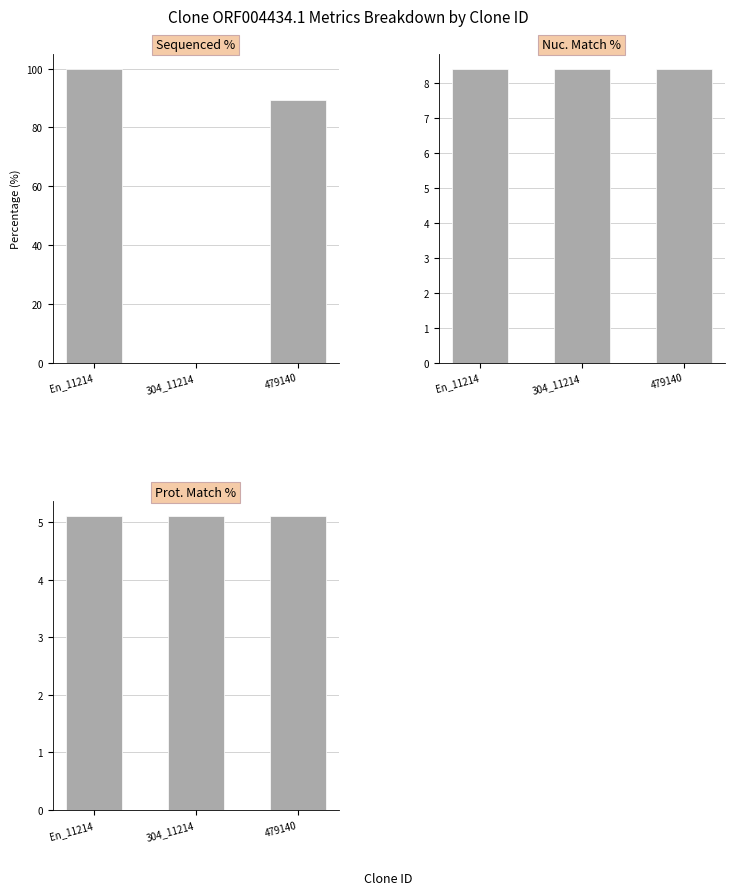

Rank the series by their maximum value, from lowest to highest.

Prot. Match %, Nuc. Match %, Sequenced %